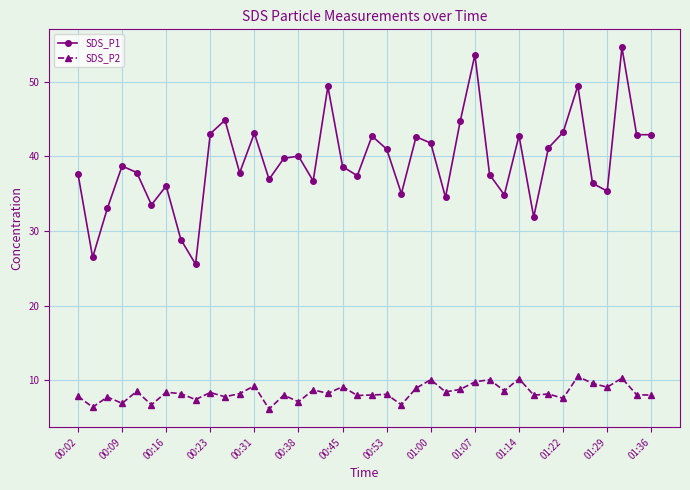

True or false: SDS_P2 and SDS_P1 cross at least once.

False